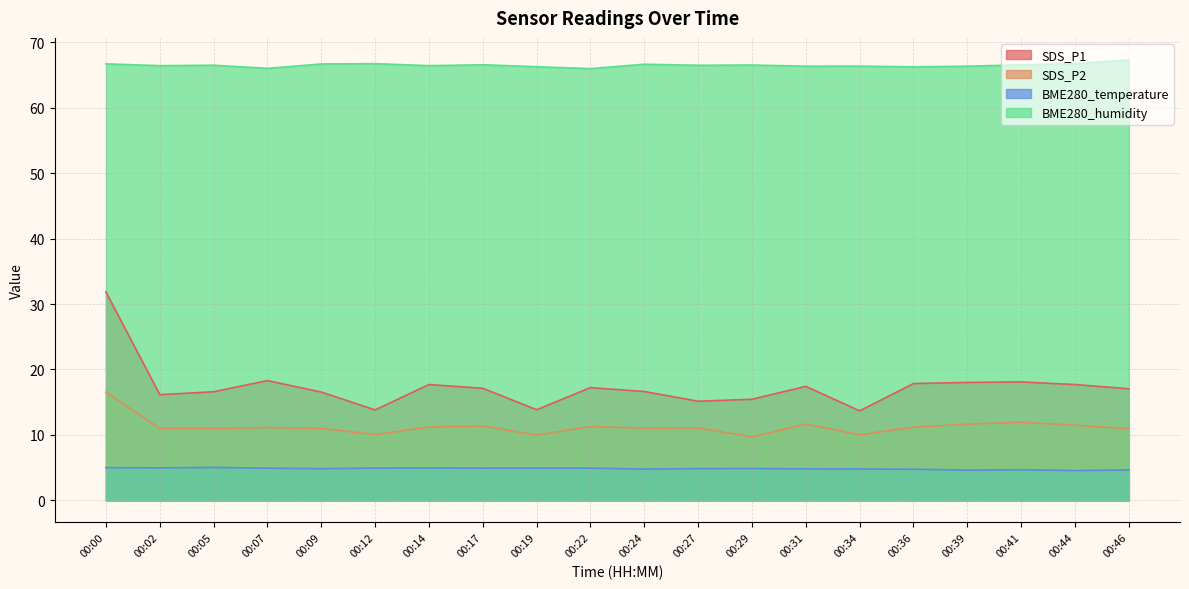

Rank the series at 00:39 from highest to lowest value.

BME280_humidity, SDS_P1, SDS_P2, BME280_temperature